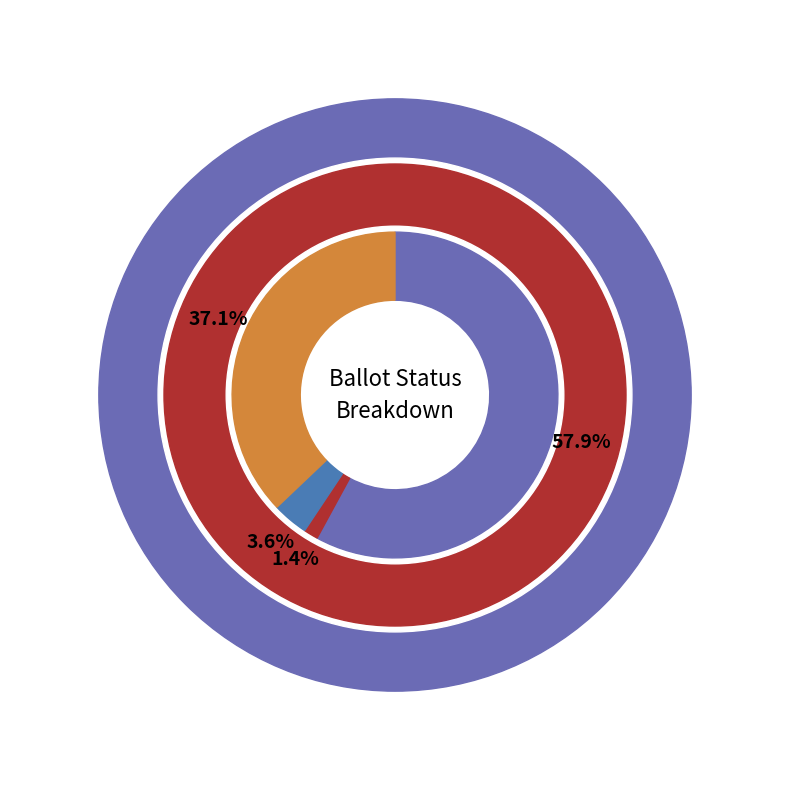

To the nearest percent, what percentage of the pie is ISSUED?

54%